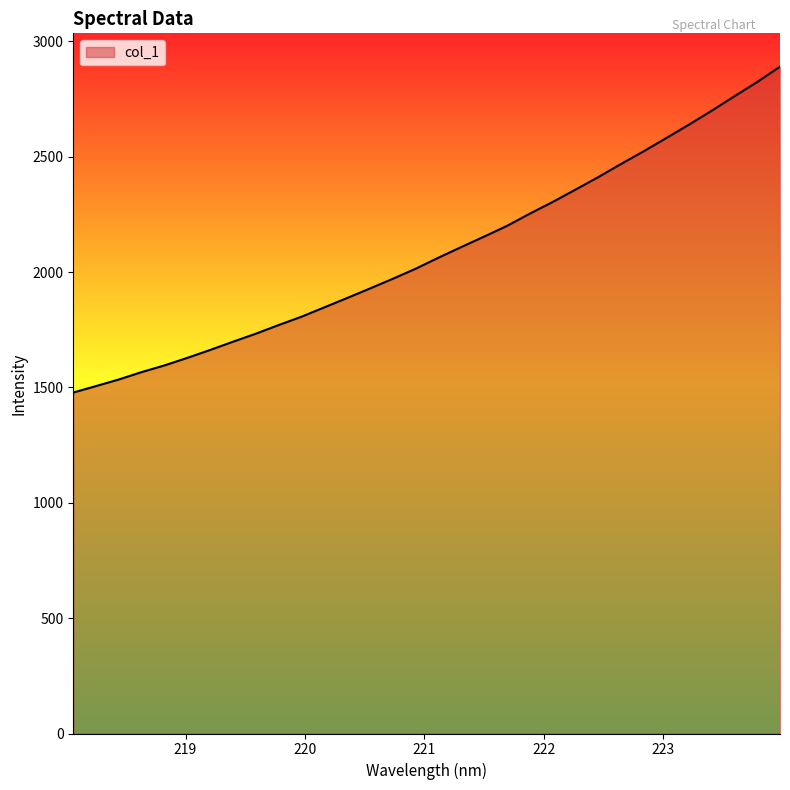

What is the difference between the maximum and minimum values?

1412.5